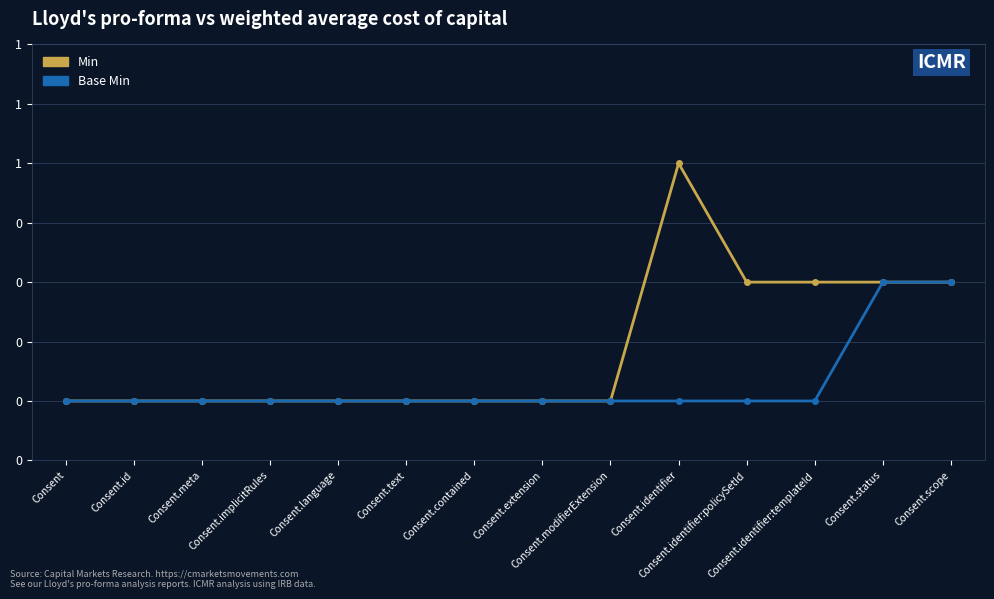

What are all the series names shown in the legend?

Min, Base Min